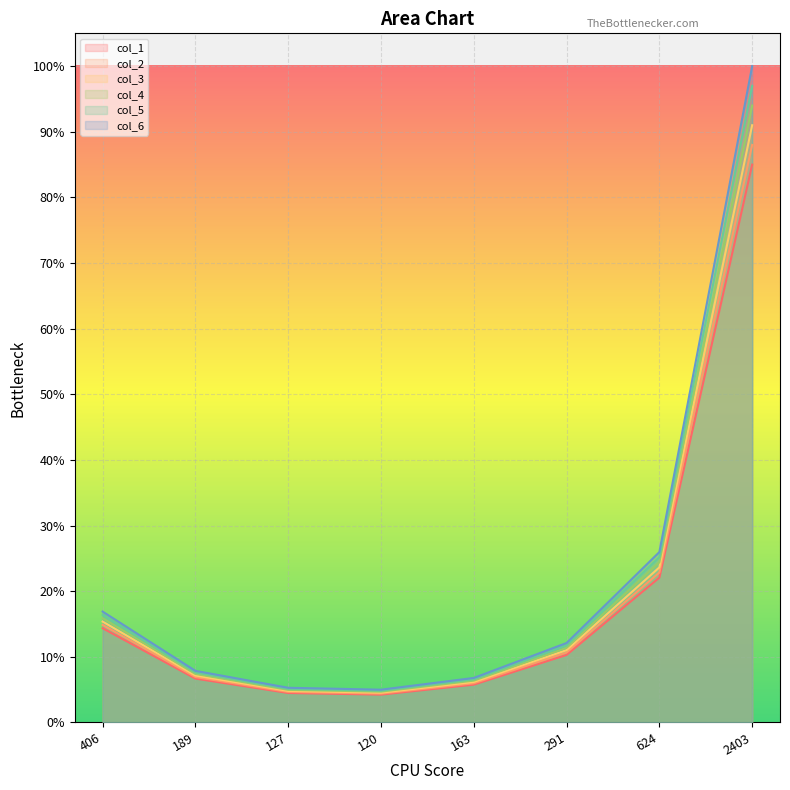

What is the difference between the maximum and minimum values in the col_1_line series?

1940.5